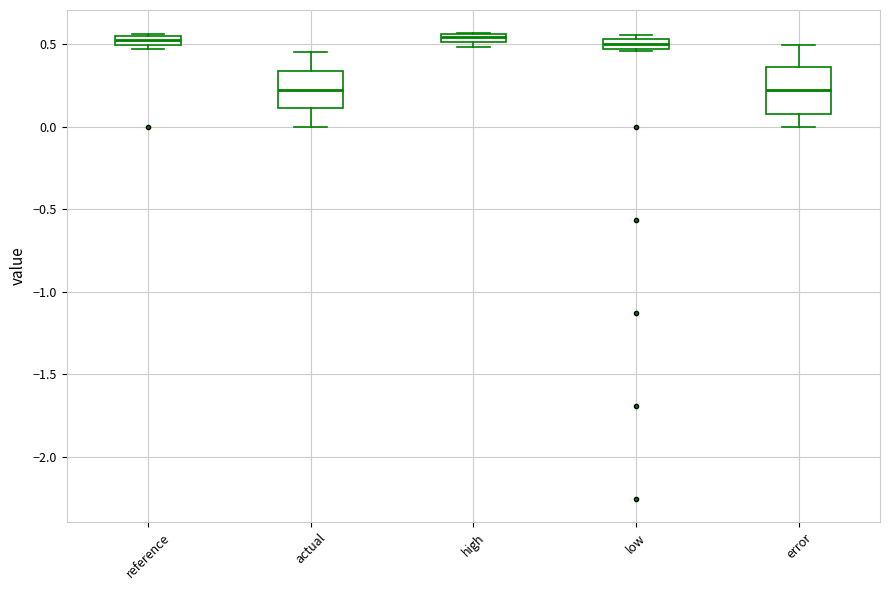

Where is the lower edge of the box for high on the y-axis? The values are not printed on the chart, so give them approximately, as read against the axis.

0.50